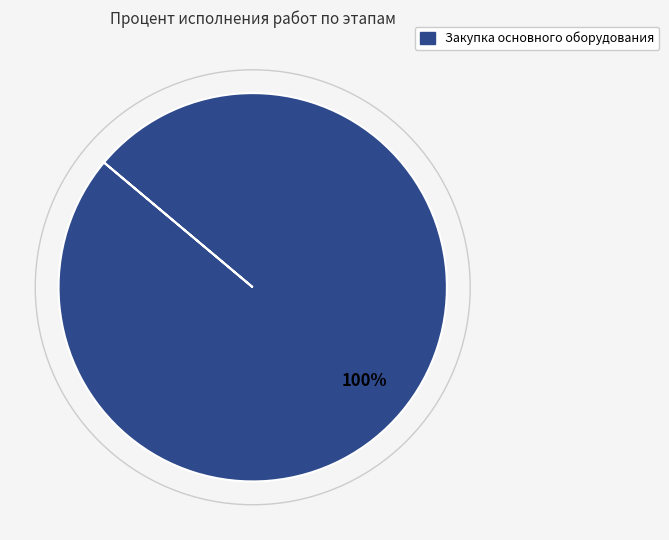

Does any single category account for the majority?

Yes